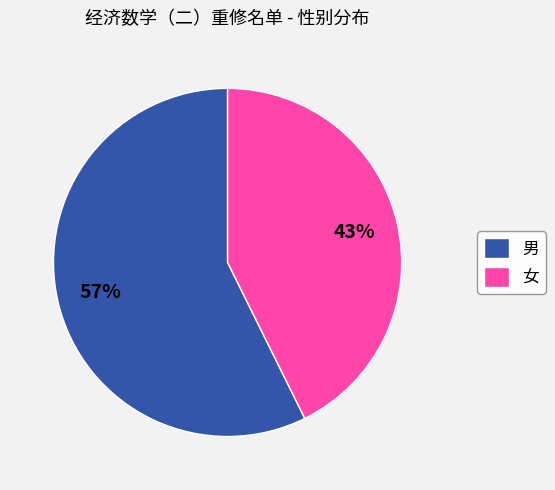

Is the sum of 男 and 女 greater than half?

Yes